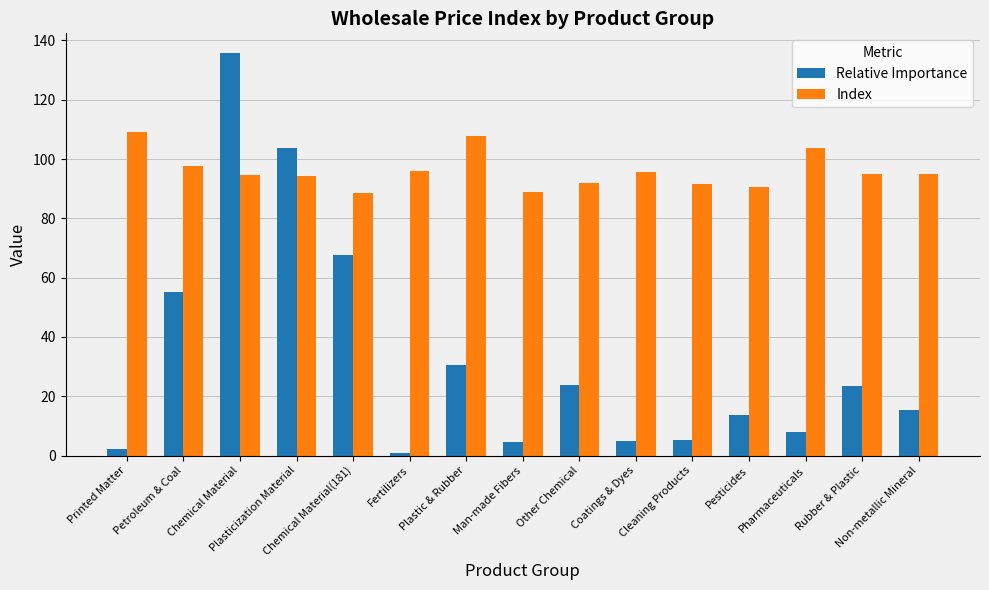

Is it true that Relative Importance equals 2.2 at Printed Matter?

True